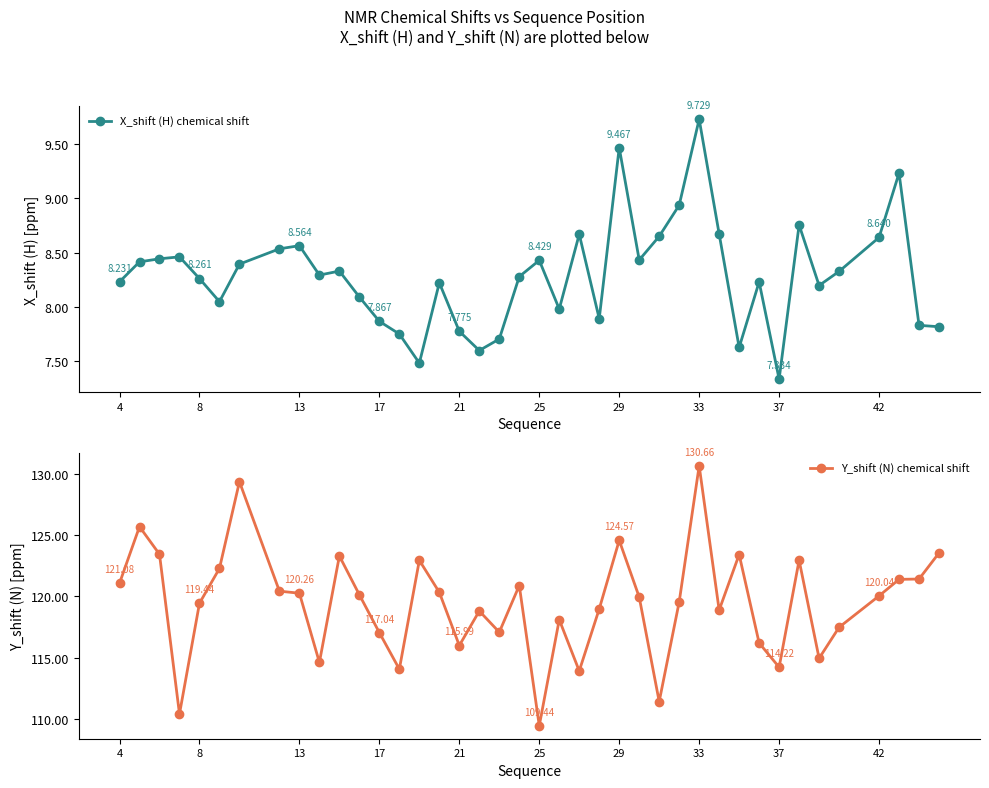

What are all the series names shown in the legend?

X_shift (H) chemical shift, Y_shift (N) chemical shift